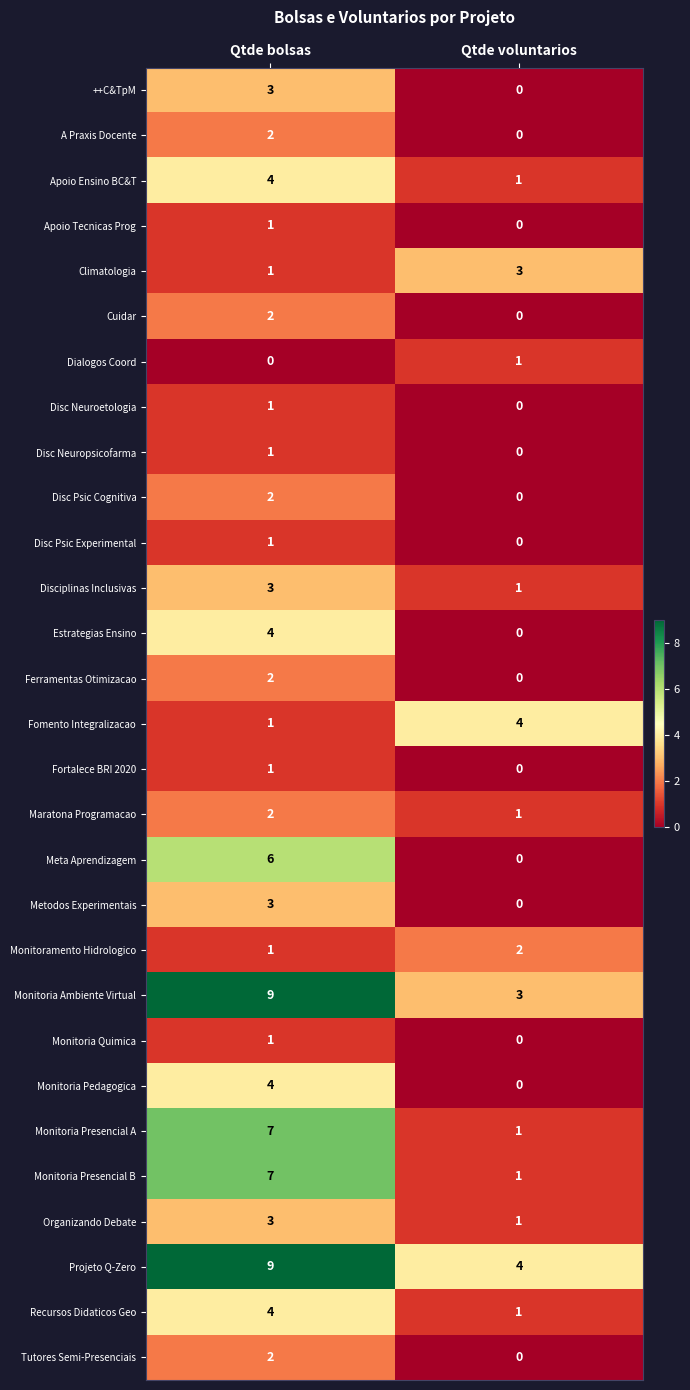

Is it true that Disc Neuropsicofarma equals 1 at Qtde bolsas?

True